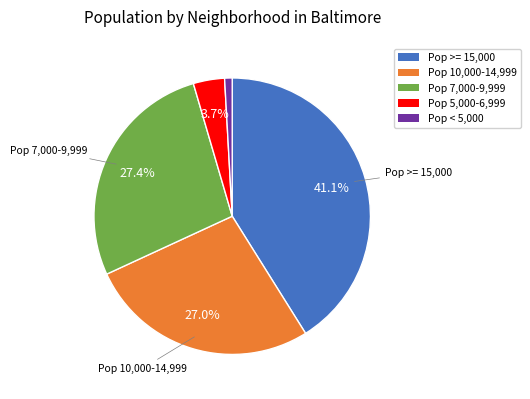

Is there a majority slice in this chart?

No